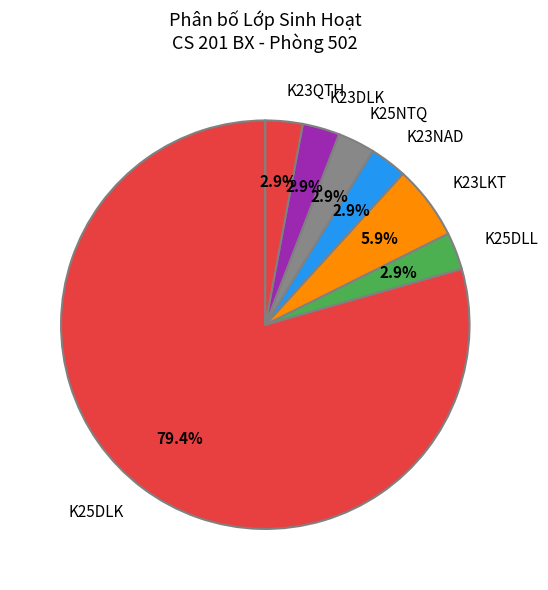

Approximately how many times larger is the value at K23LKT compared to K23QTH?

2.0